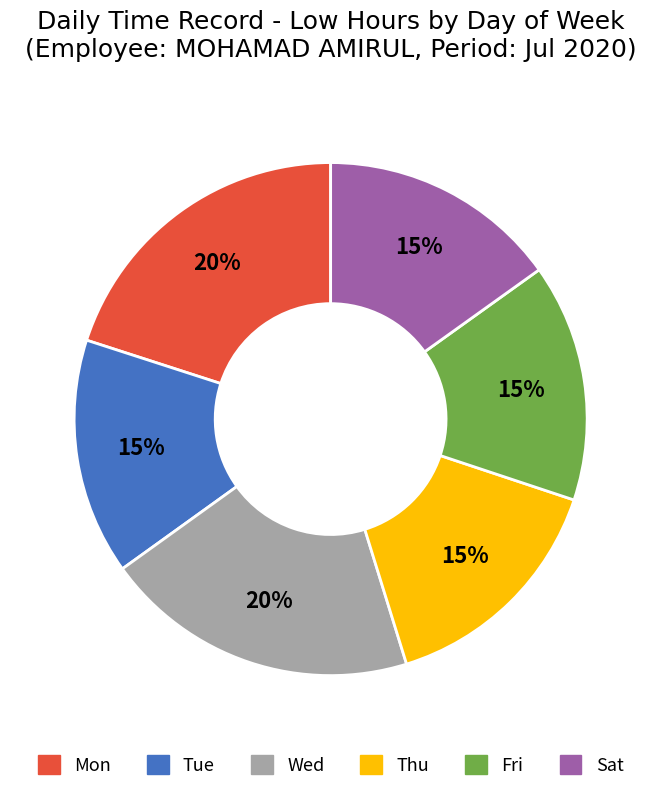

Count the number of slices in the pie.

6